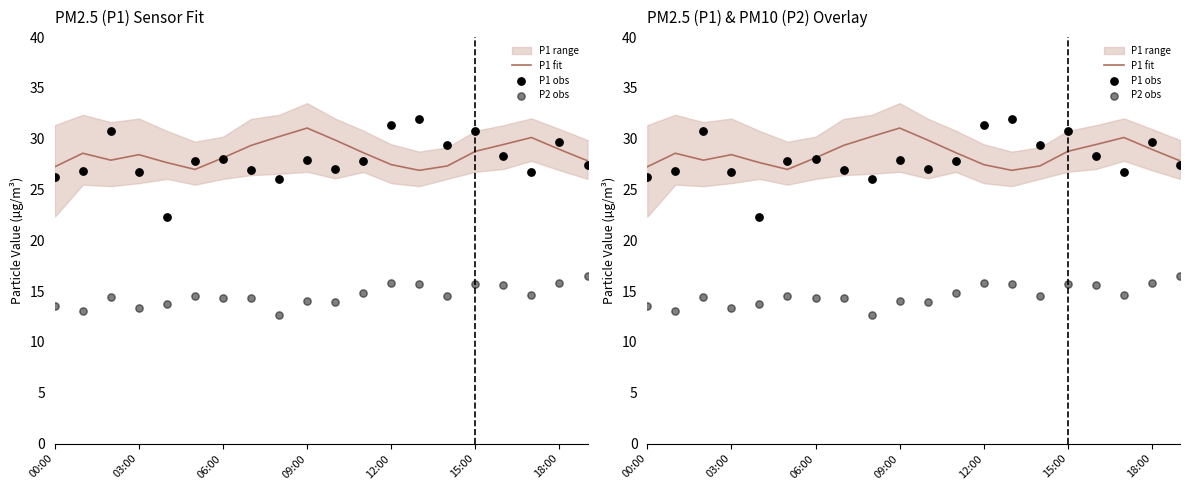

Which series has the widest spread of Y values?

P1 obs